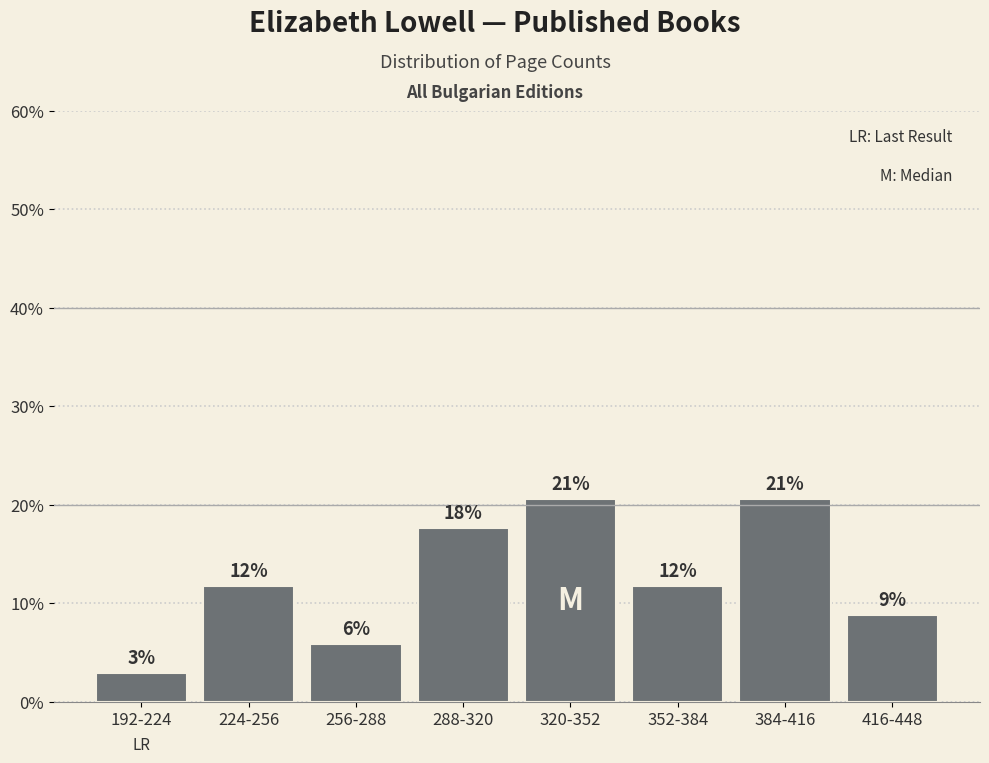

How many bars are there in total?

8